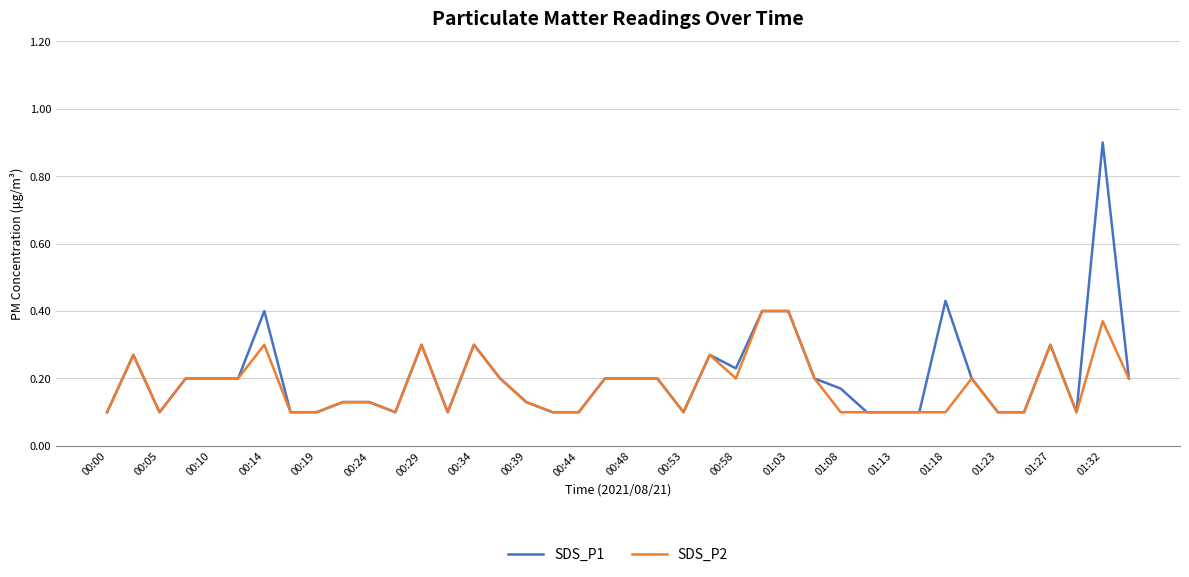

List the series in order of their peak value, highest first.

SDS_P1, SDS_P2